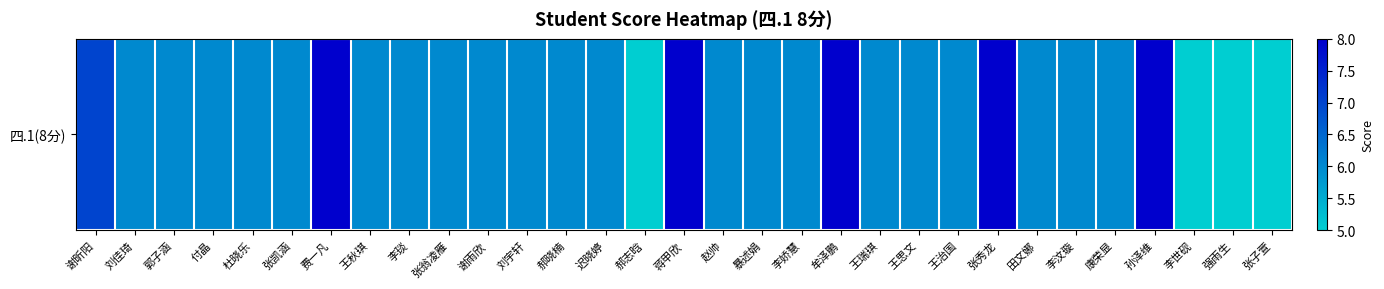

Which label corresponds to the smallest value in the chart?

郝志晗